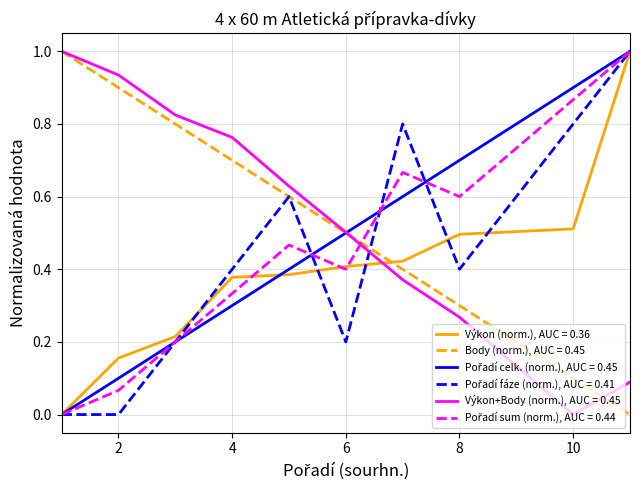

What is the maximum value for Výkon+Body (norm.), AUC = 0.45?

1.0